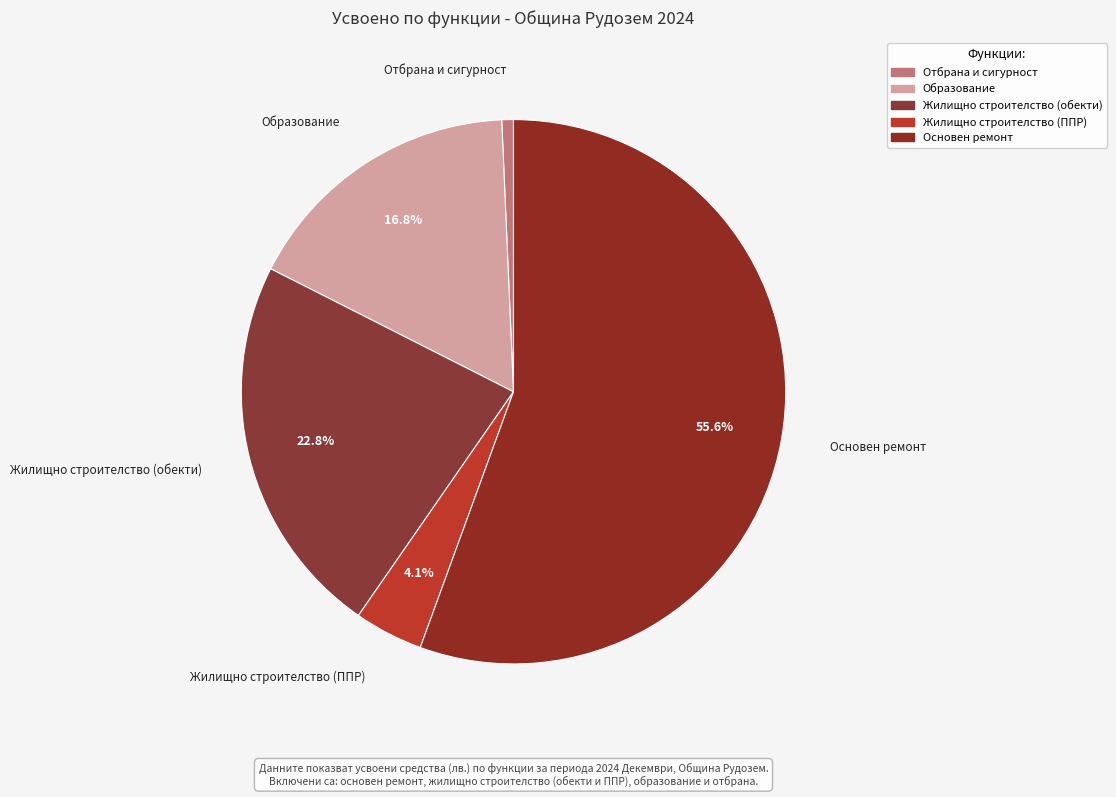

Is the sum of Жилищно строителство (обекти) and Основен ремонт greater than half?

Yes